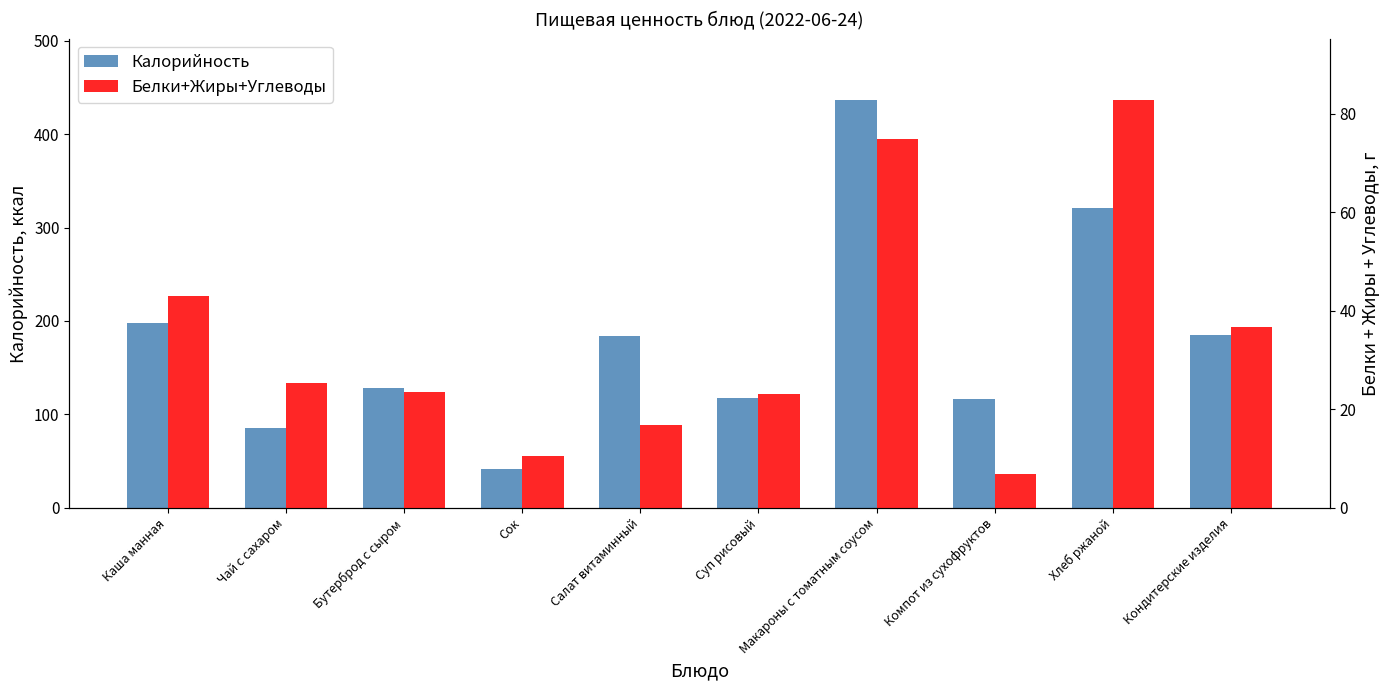

What is the minimum value shown in the chart?

6.8